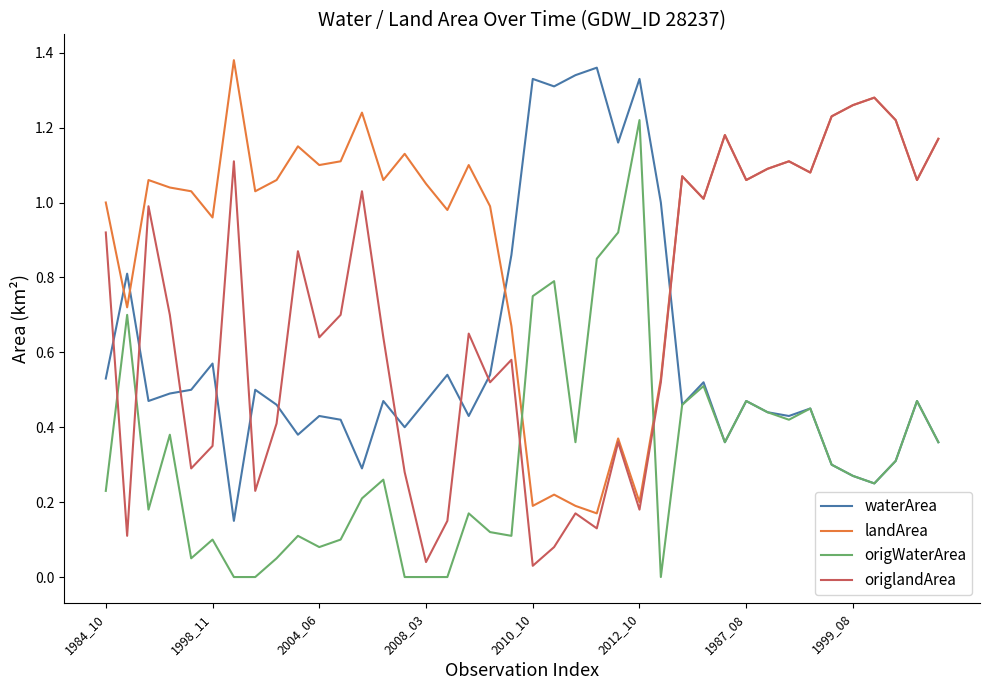

List the series in order of their overall mean, highest first.

landArea, origlandArea, waterArea, origWaterArea